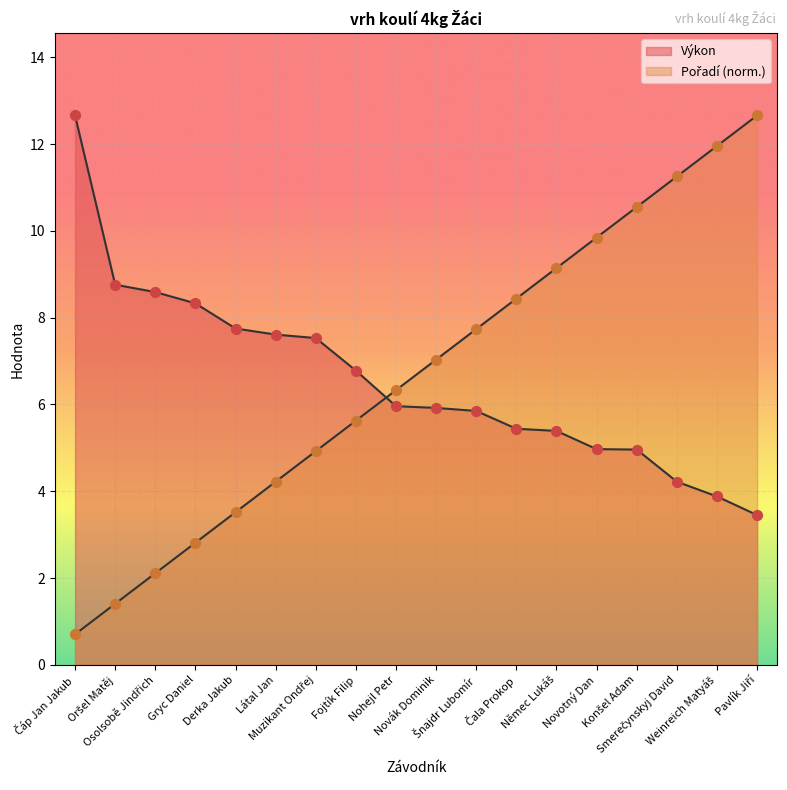

Which series contains the highest Y value?

Výkon